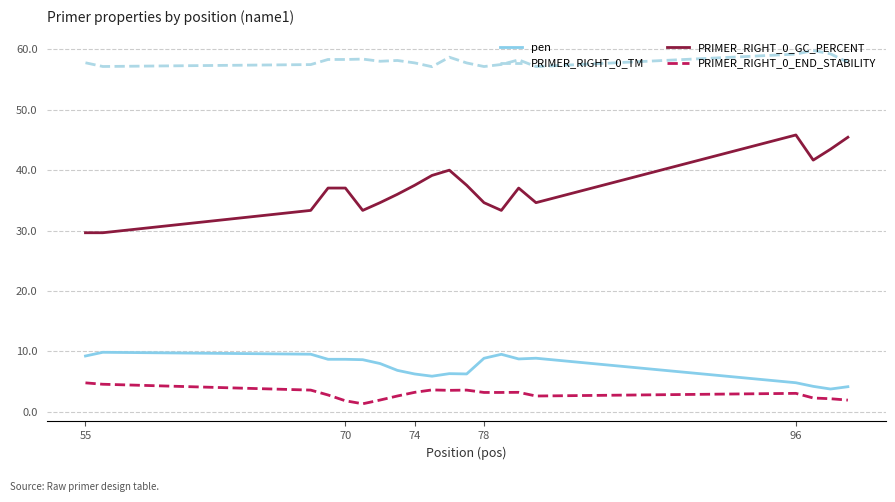

True or false: pen and PRIMER_RIGHT_0_TM cross at least once.

False